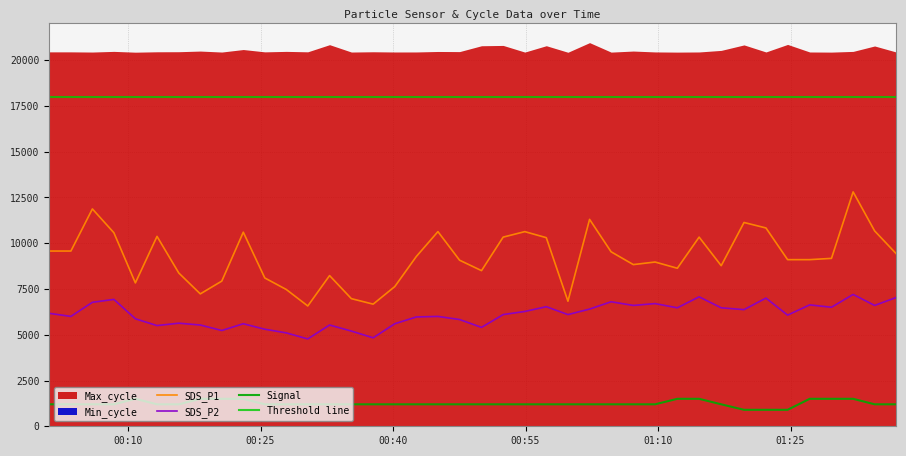

True or false: SDS_P1 and SDS_P2 cross at least once.

False